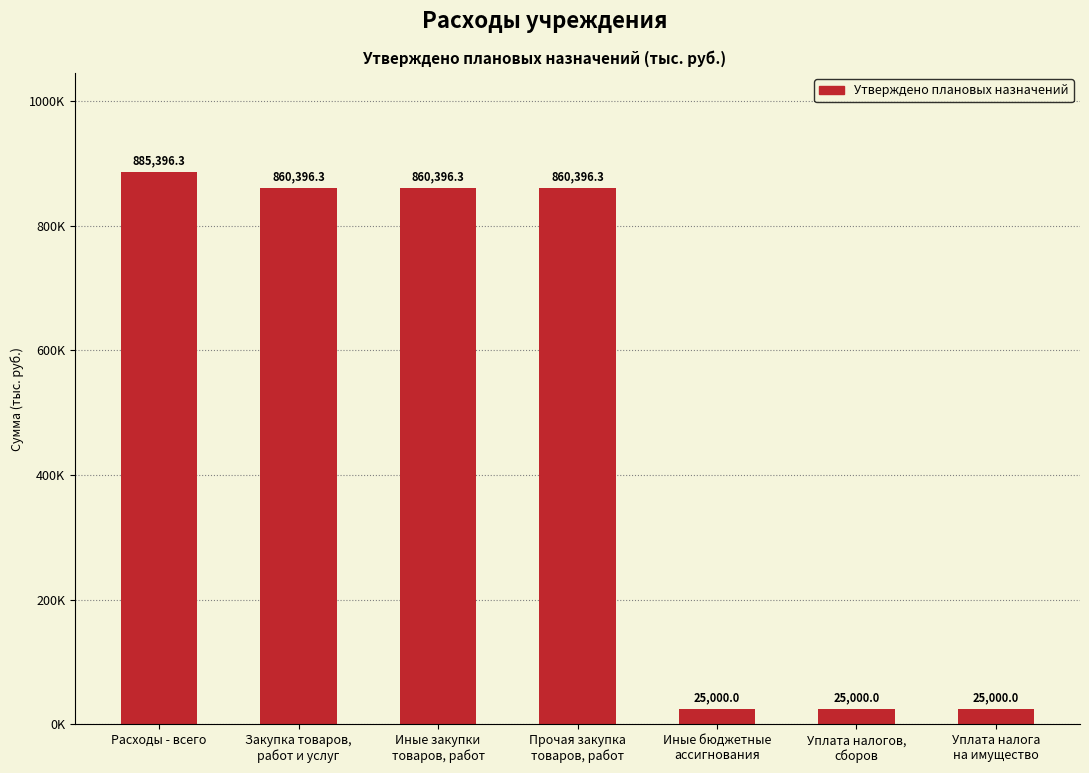

Does the chart contain any negative values?

No